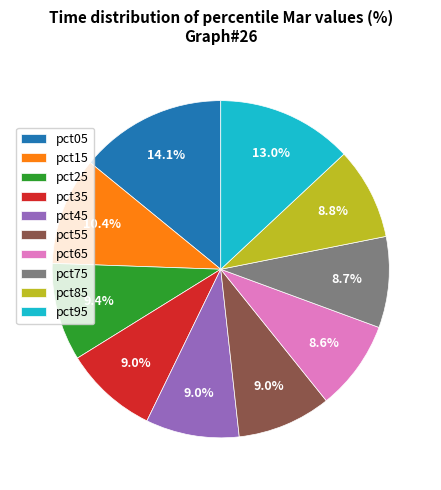

Does pct65 represent more than half of the total?

No